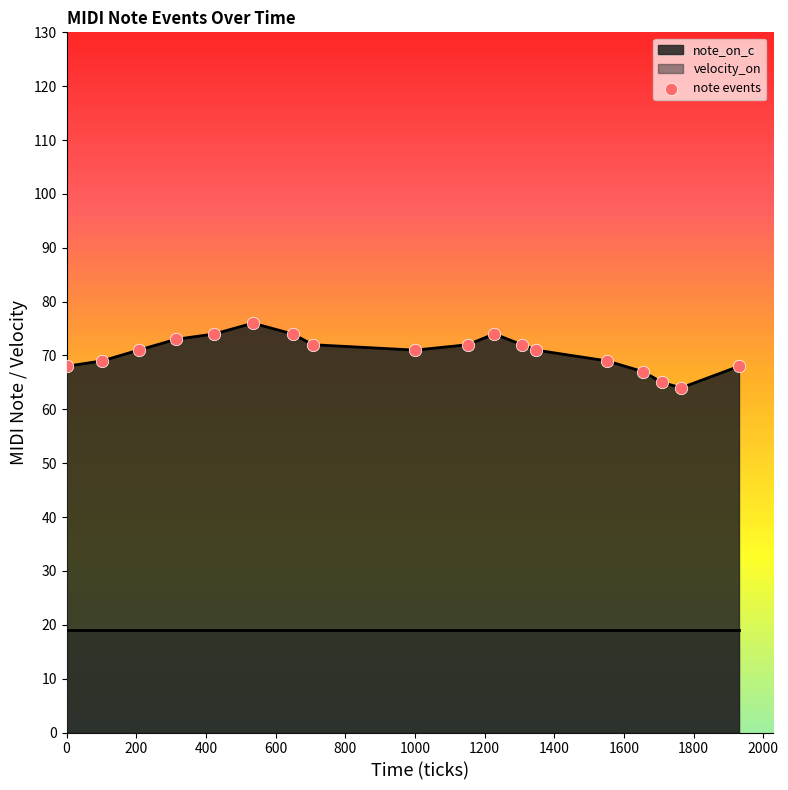

Between 0 and 400, which is larger?

400